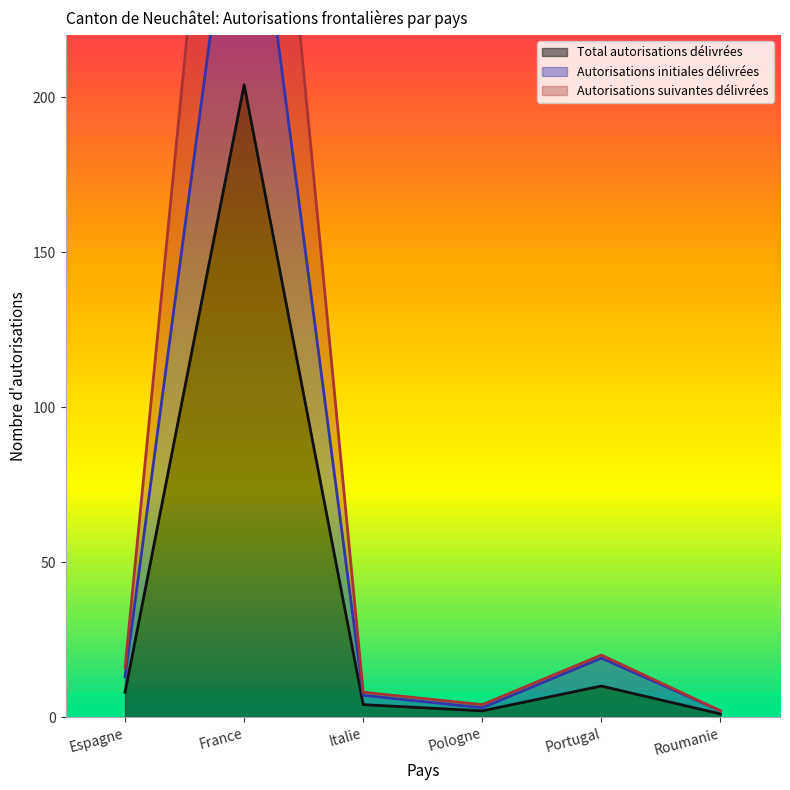

At how many categories does at least one series exceed 123?

1